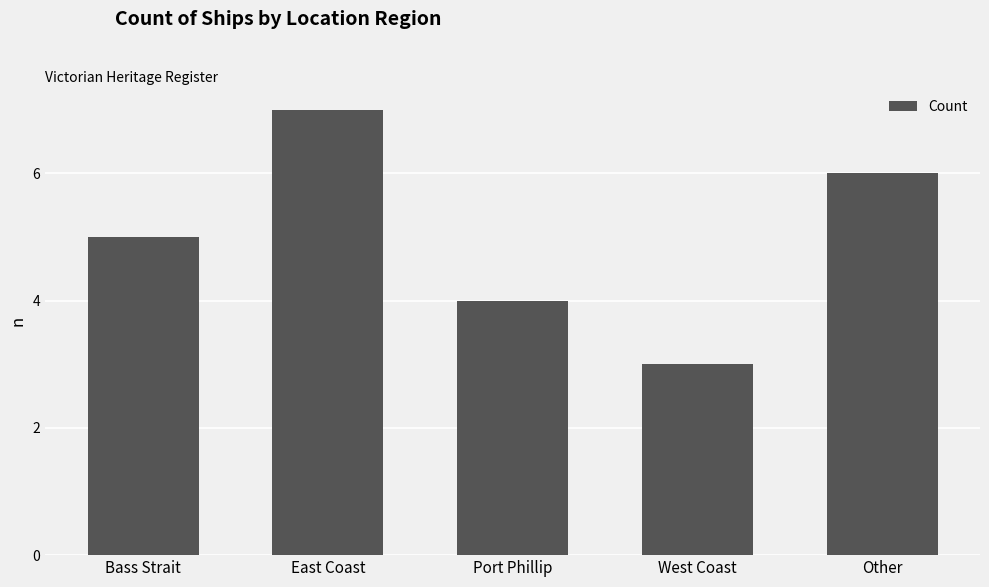

Rank the categories by value from highest to lowest.

East Coast, Other, Bass Strait, Port Phillip, West Coast